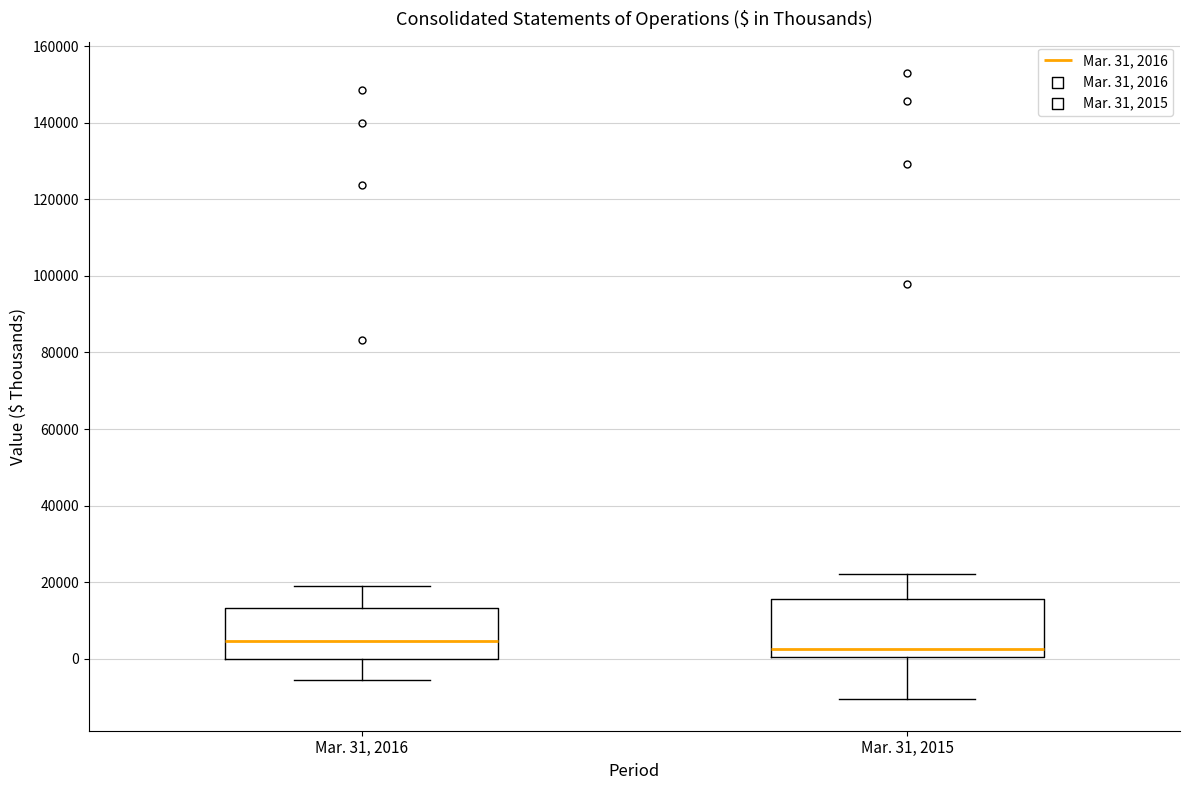

Reading left to right, read every box against the y-axis: the position of its median line, the range the box covers, and the ends of its whiskers. The values are not printed on the chart, so give them approximately, as read against the axis.

Mar. 31, 2016: median 4000, box 0 to 14000, whiskers -6000 to 18000
Mar. 31, 2015: median 2000, box 0 to 16000, whiskers -10000 to 22000